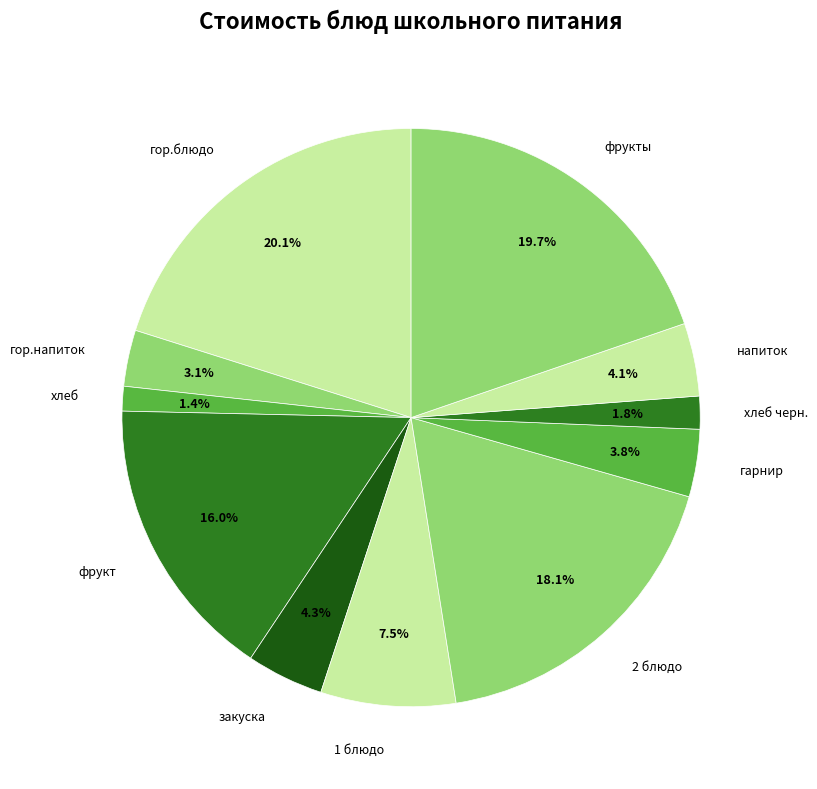

Does any single category account for the majority?

No